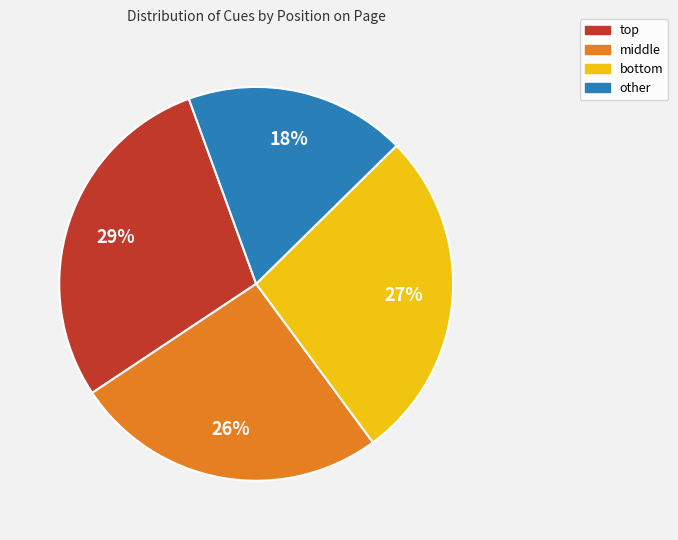

Which slice is the largest?

top